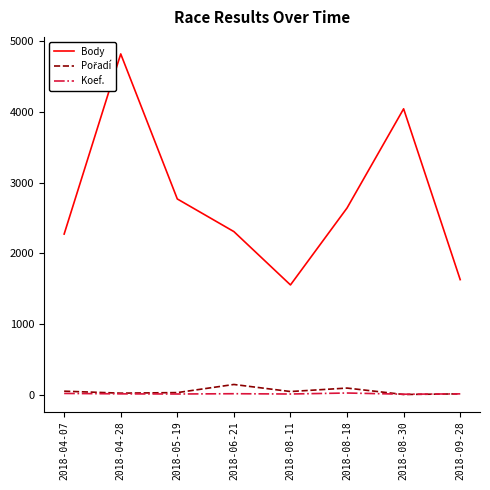

Between 2018-04-28 and 2018-09-28, which series saw the biggest shift?

Body